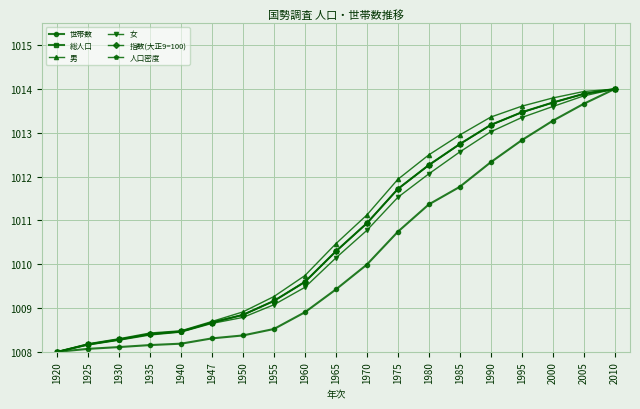

At which label does 人口密度 reach its minimum?

1920